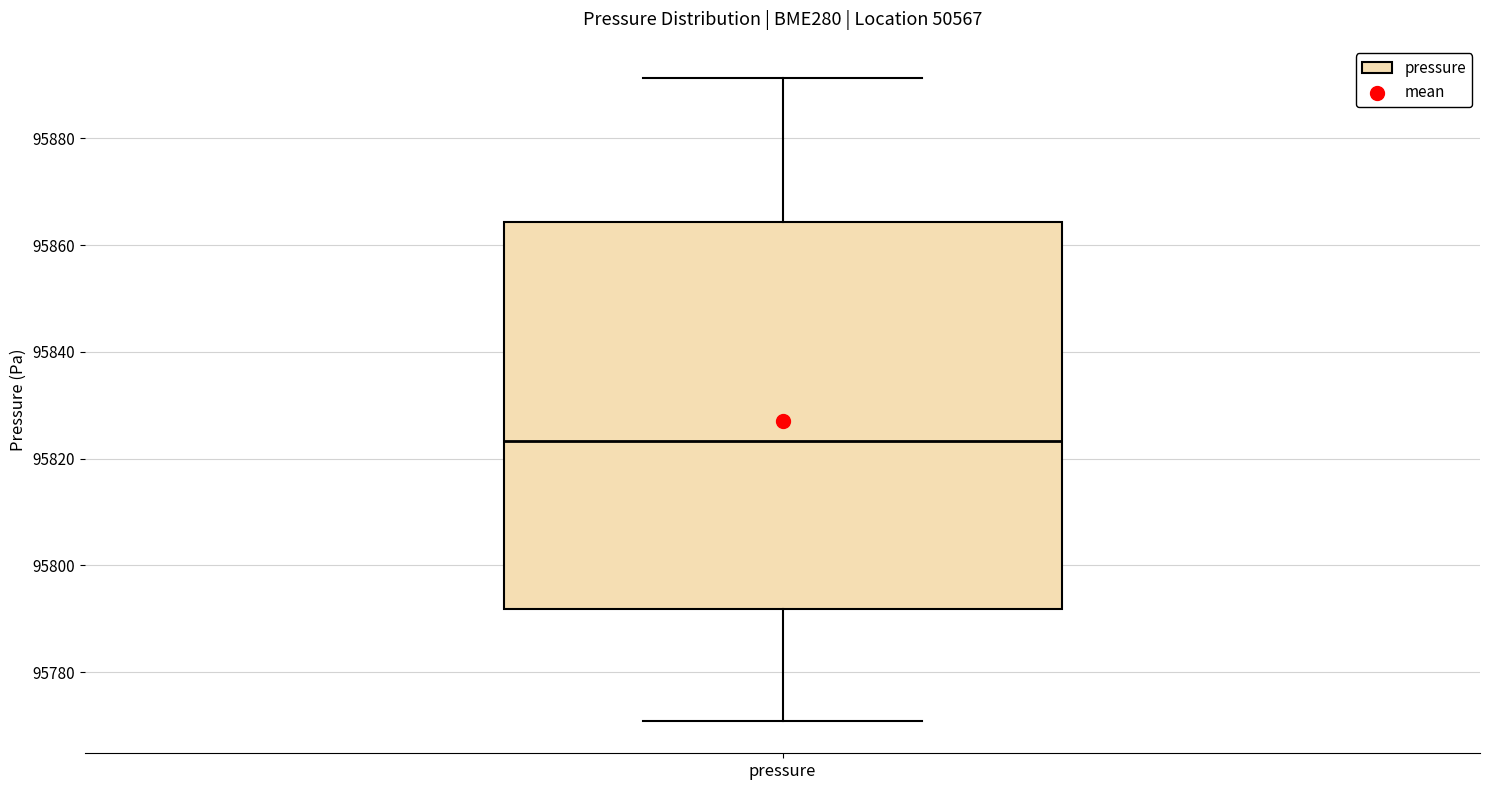

Where does the median line of the box for pressure sit on the y-axis? The values are not printed on the chart, so give them approximately, as read against the axis.

95824